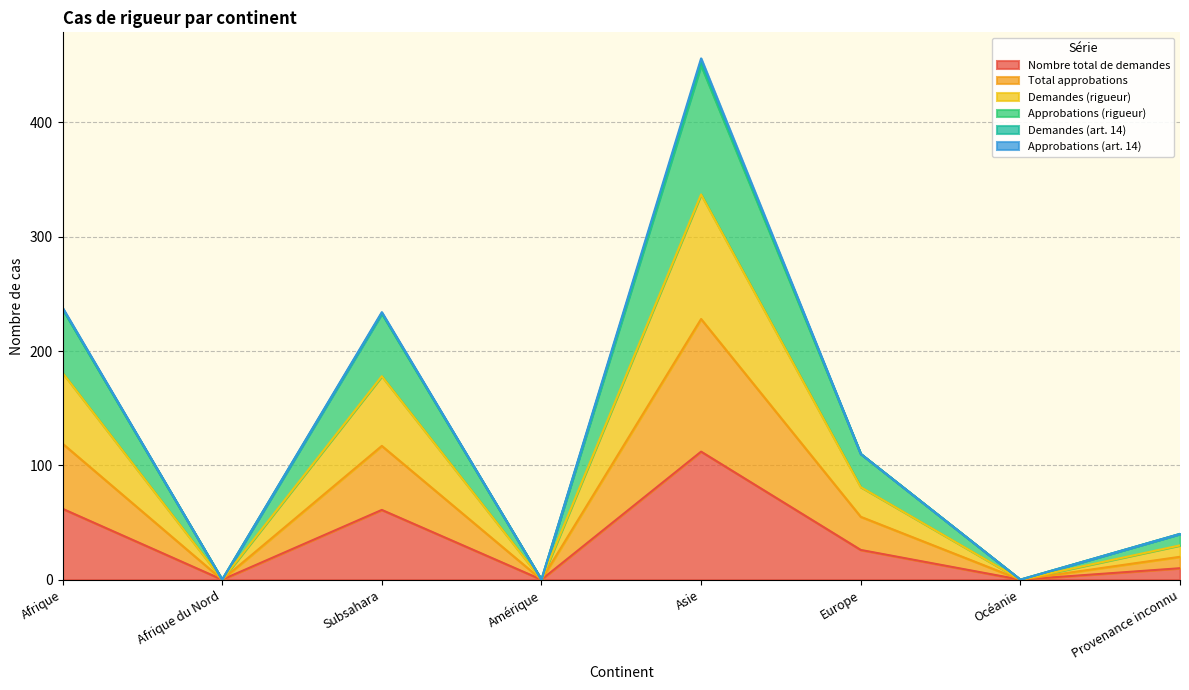

Rank the categories by Total approbations value from highest to lowest.

Asie, Afrique, Subsahara, Europe, Provenance inconnu, Afrique du Nord, Amérique, Océanie